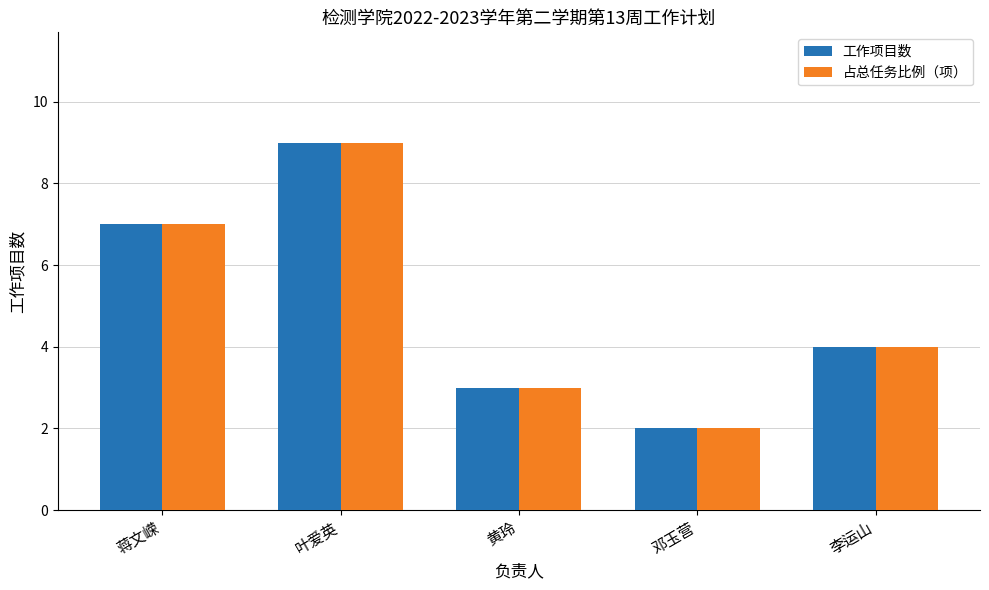

Read the 工作项目数 value at 蒋文嵘.

7